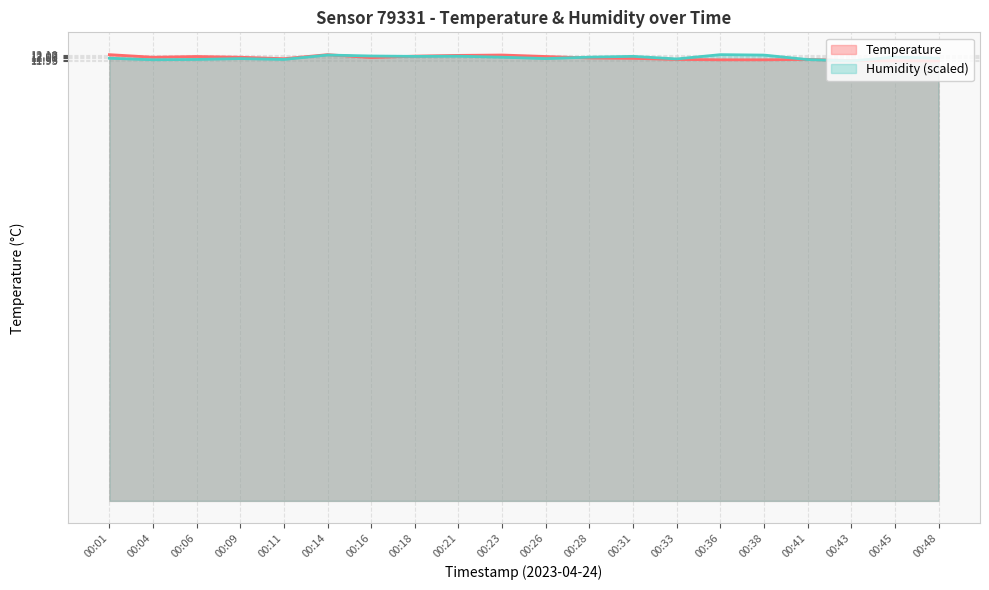

Which series has the widest spread of values?

Temperature